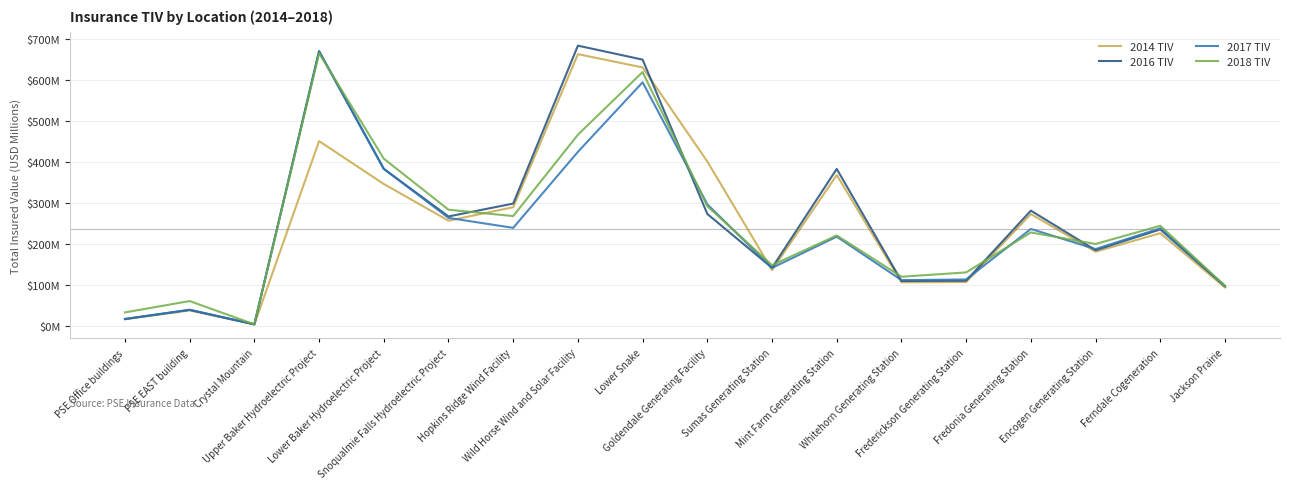

What is the difference between the maximum and minimum values in the 2016 TIV series?

678.4